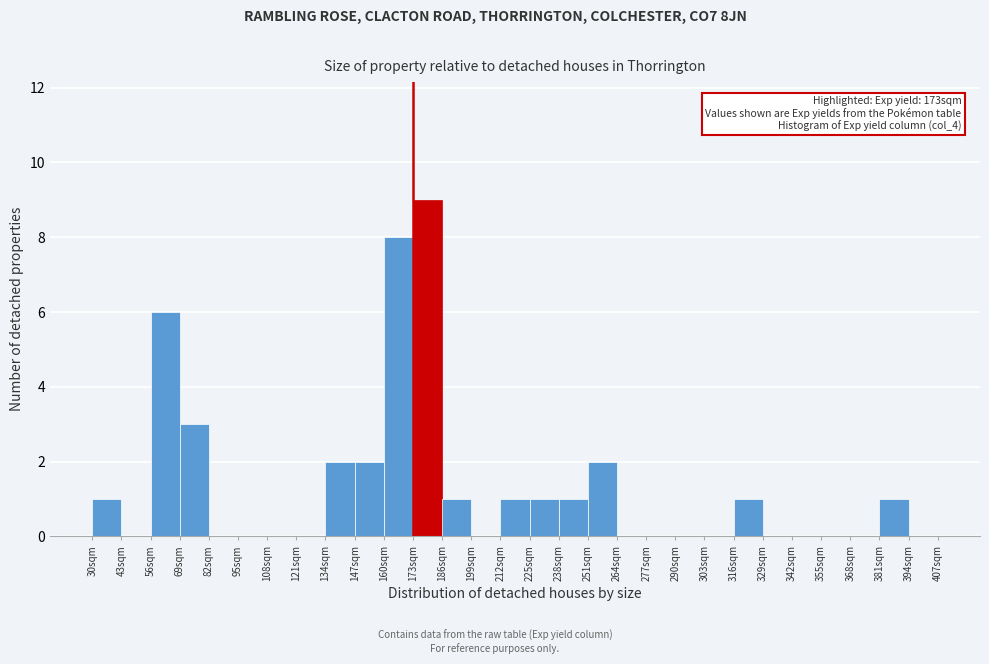

Which range on the x-axis has the tallest bar?

173 to 186